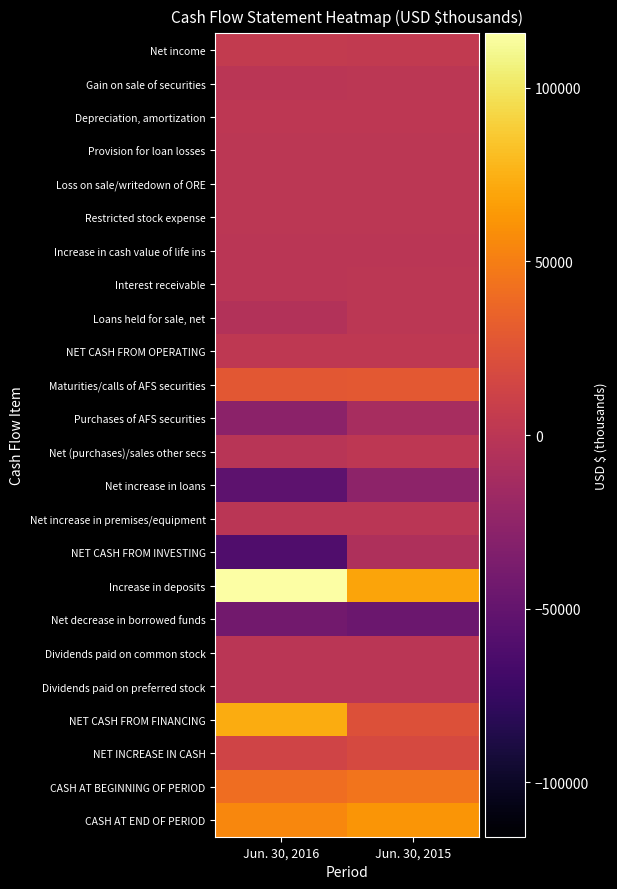

Reading left to right, what are all the values shown in this chart?

Net income: Jun. 30, 2016=5253	Jun. 30, 2015=4214
Gain on sale of securities: Jun. 30, 2016=-129	Jun. 30, 2015=0
Depreciation, amortization: Jun. 30, 2016=1741	Jun. 30, 2015=1642
Provision for loan losses: Jun. 30, 2016=394	Jun. 30, 2015=150
Loss on sale/writedown of ORE: Jun. 30, 2016=86	Jun. 30, 2015=129
Restricted stock expense: Jun. 30, 2016=376	Jun. 30, 2015=362
Increase in cash value of life ins: Jun. 30, 2016=-241	Jun. 30, 2015=-207
Interest receivable: Jun. 30, 2016=-150	Jun. 30, 2015=31
Loans held for sale, net: Jun. 30, 2016=-4877	Jun. 30, 2015=183
NET CASH FROM OPERATING: Jun. 30, 2016=2238	Jun. 30, 2015=2425
Maturities/calls of AFS securities: Jun. 30, 2016=27578	Jun. 30, 2015=28281
Purchases of AFS securities: Jun. 30, 2016=-27294	Jun. 30, 2015=-11496
Net (purchases)/sales other secs: Jun. 30, 2016=-1433	Jun. 30, 2015=1451
Net increase in loans: Jun. 30, 2016=-53684	Jun. 30, 2015=-26766
Net increase in premises/equipment: Jun. 30, 2016=-717	Jun. 30, 2015=-408
NET CASH FROM INVESTING: Jun. 30, 2016=-61400	Jun. 30, 2015=-7989
Increase in deposits: Jun. 30, 2016=115668	Jun. 30, 2015=69417
Net decrease in borrowed funds: Jun. 30, 2016=-42321	Jun. 30, 2015=-45459
Dividends paid on common stock: Jun. 30, 2016=-391	Jun. 30, 2015=-389
Dividends paid on preferred stock: Jun. 30, 2016=-171	Jun. 30, 2015=-171
NET CASH FROM FINANCING: Jun. 30, 2016=72680	Jun. 30, 2015=22967
NET INCREASE IN CASH: Jun. 30, 2016=13518	Jun. 30, 2015=17403
CASH AT BEGINNING OF PERIOD: Jun. 30, 2016=41259	Jun. 30, 2015=44618
CASH AT END OF PERIOD: Jun. 30, 2016=54777	Jun. 30, 2015=62021